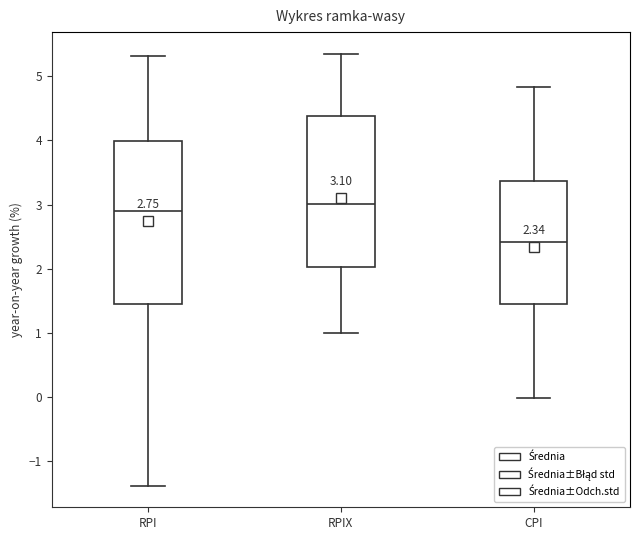

Comparing the boxes themselves (not the whiskers), which one is the tallest?

RPI